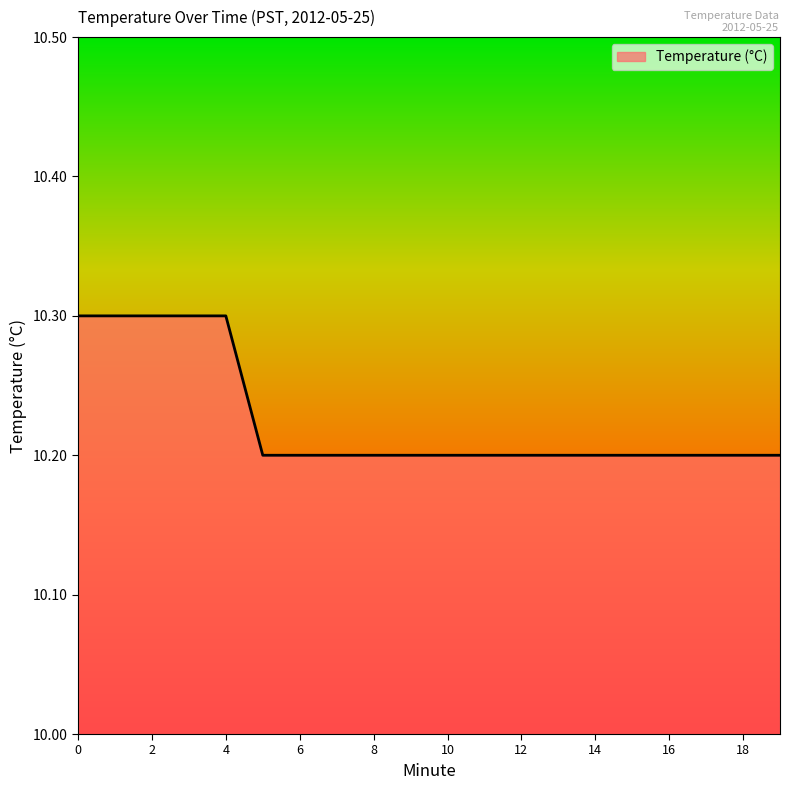

Reading left to right, list all the values displayed in this chart.

10.3	10.3	10.3	10.3	10.3	10.2	10.2	10.2	10.2	10.2	10.2	10.2	10.2	10.2	10.2	10.2	10.2	10.2	10.2	10.2